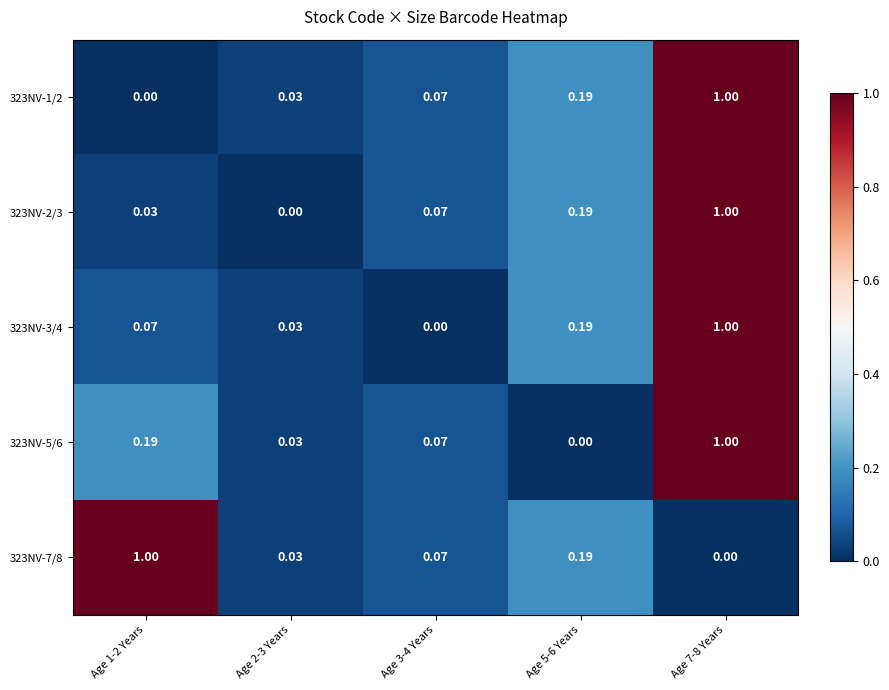

Is the value of 323NV-2/3 at Age 2-3 Years greater than the value of 323NV-3/4 at Age 2-3 Years?

No